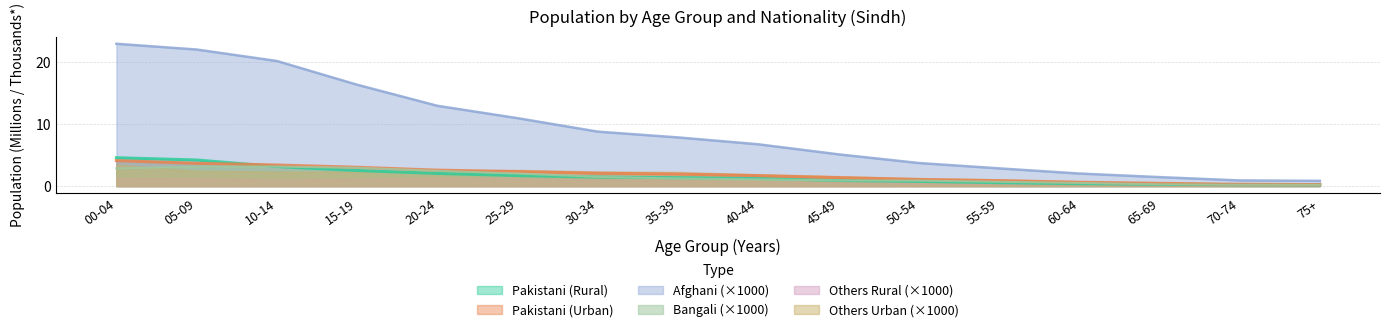

How many lines are shown in the chart?

6